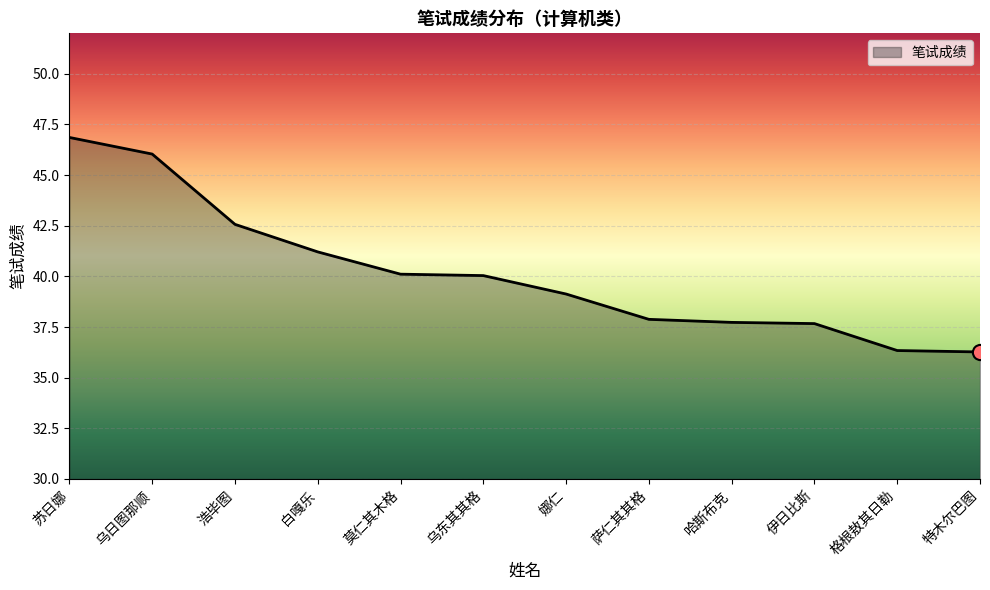

Which has a higher value, 乌日图那顺 or 伊日比斯?

乌日图那顺